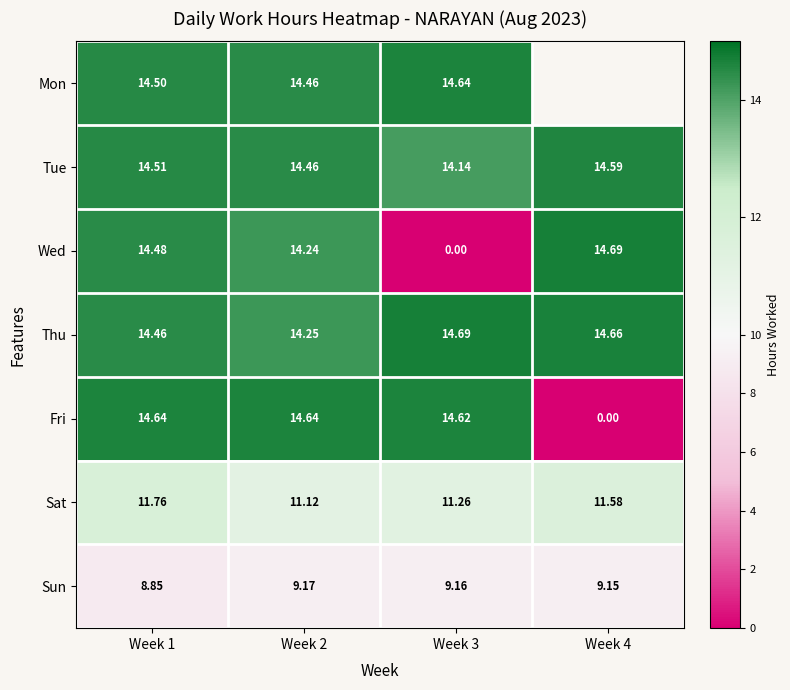

Rank the series at Week 1 from lowest to highest value.

Sun, Sat, Thu, Wed, Mon, Tue, Fri